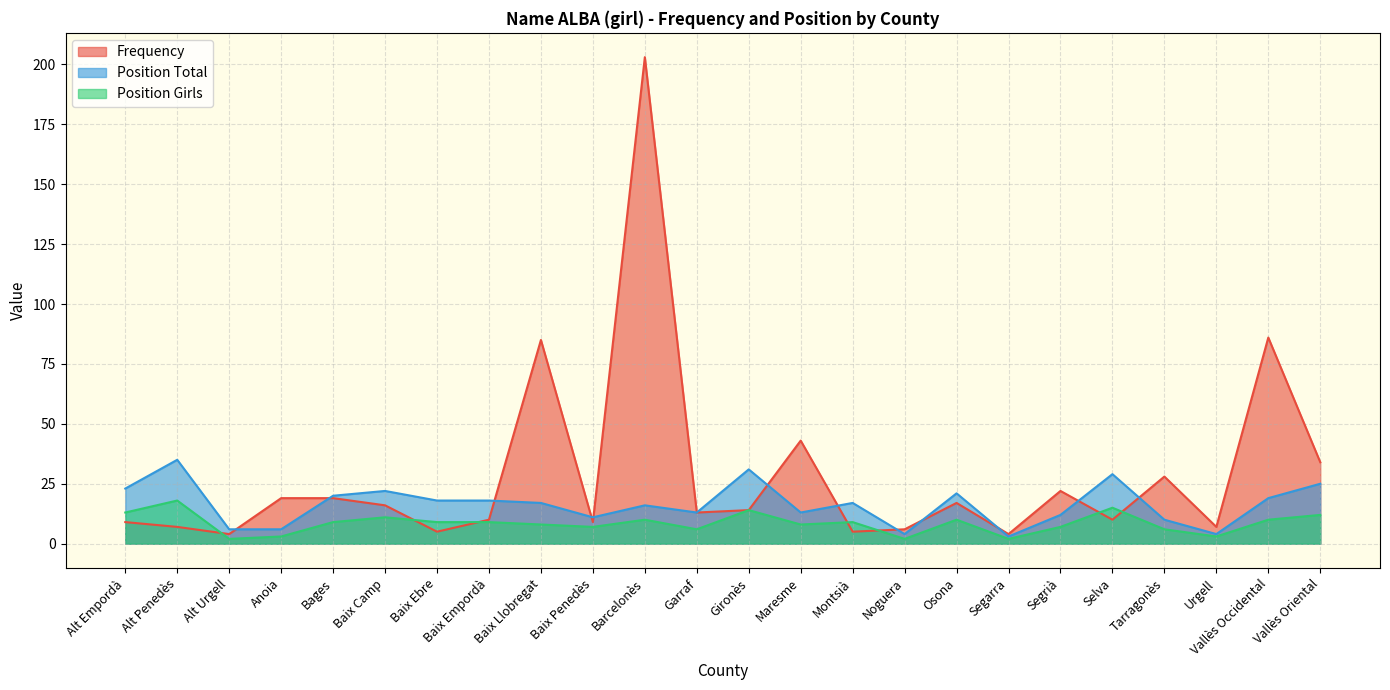

What is the label of the 10th point from the left?

Baix Penedès